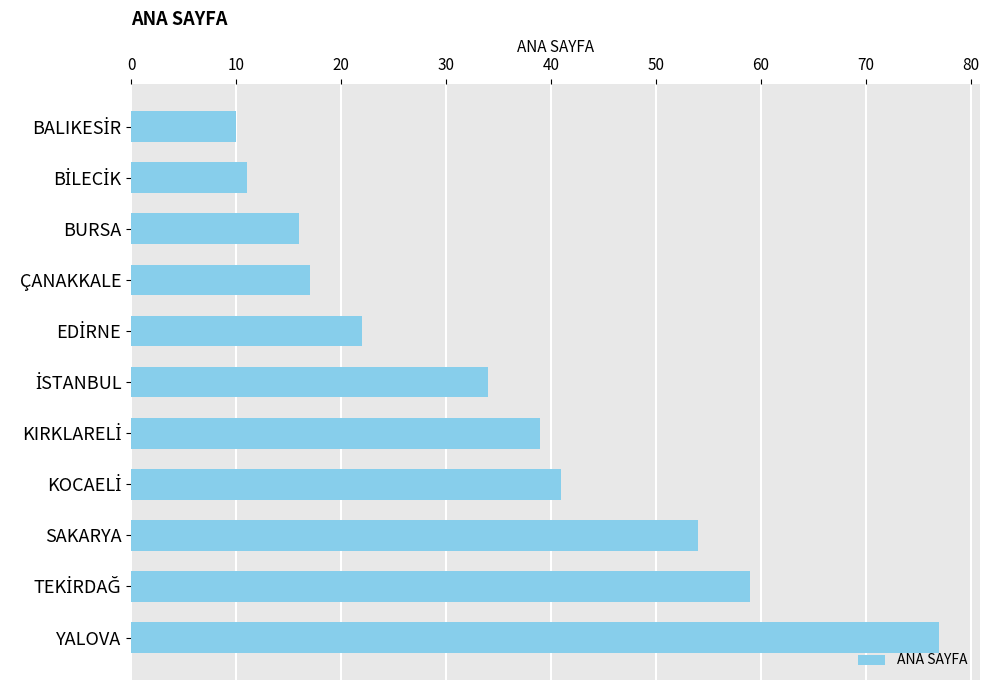

What is the difference between the maximum and second lowest values?

66